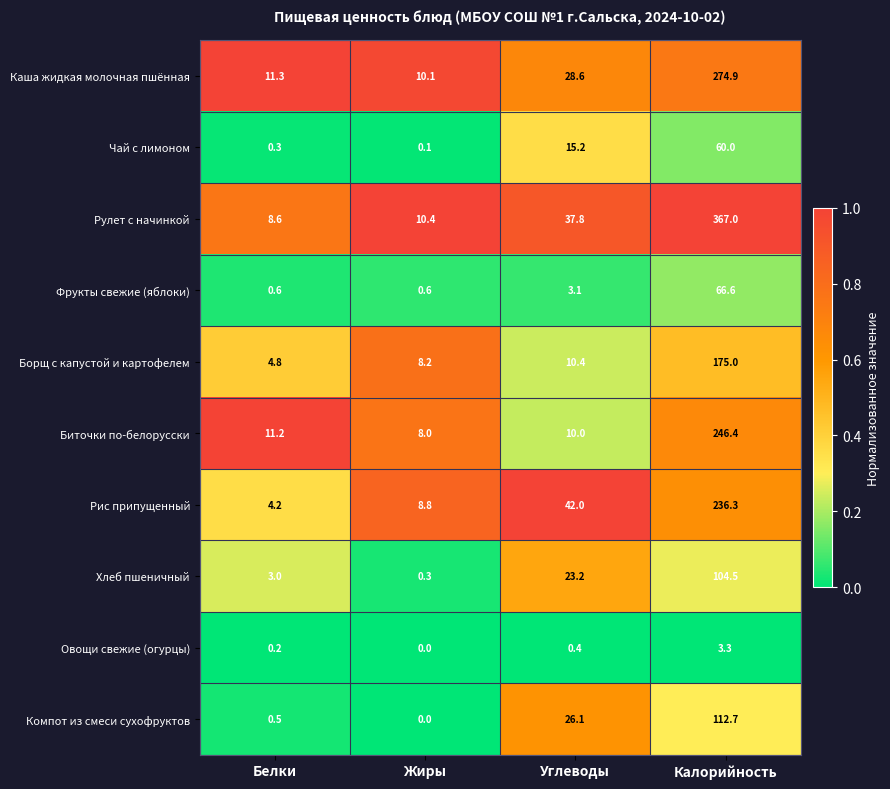

What is the total value across all series at Углеводы?

196.8